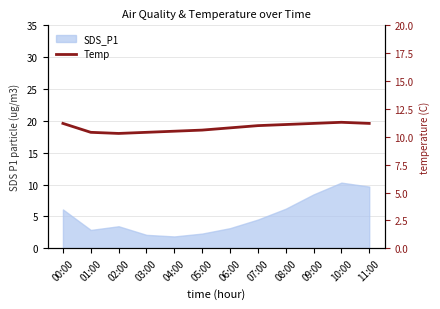

What is the maximum value shown in the chart?

11.3